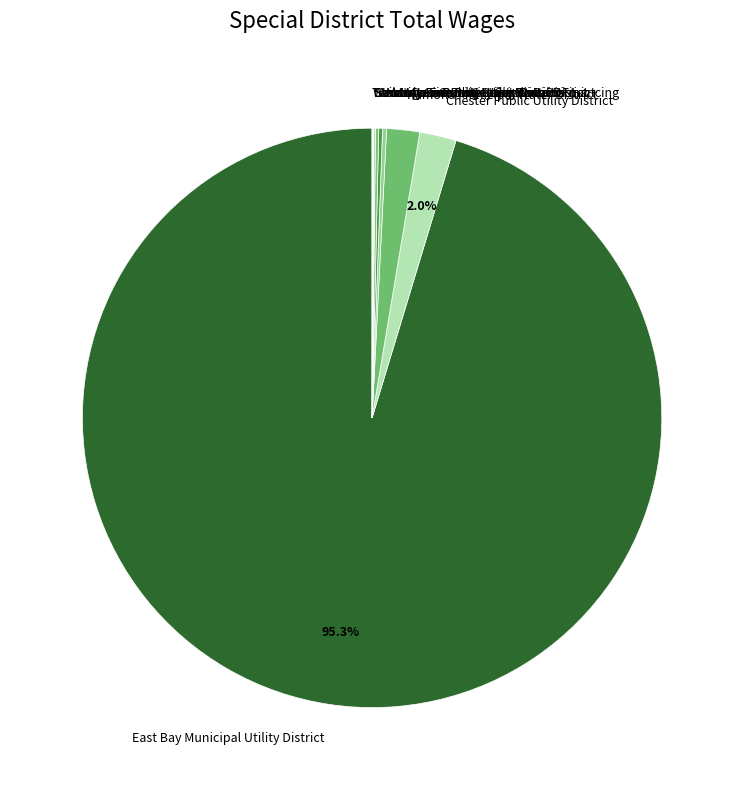

To the nearest percent, what percentage of the pie is Ramona Municipal Water District?

2%